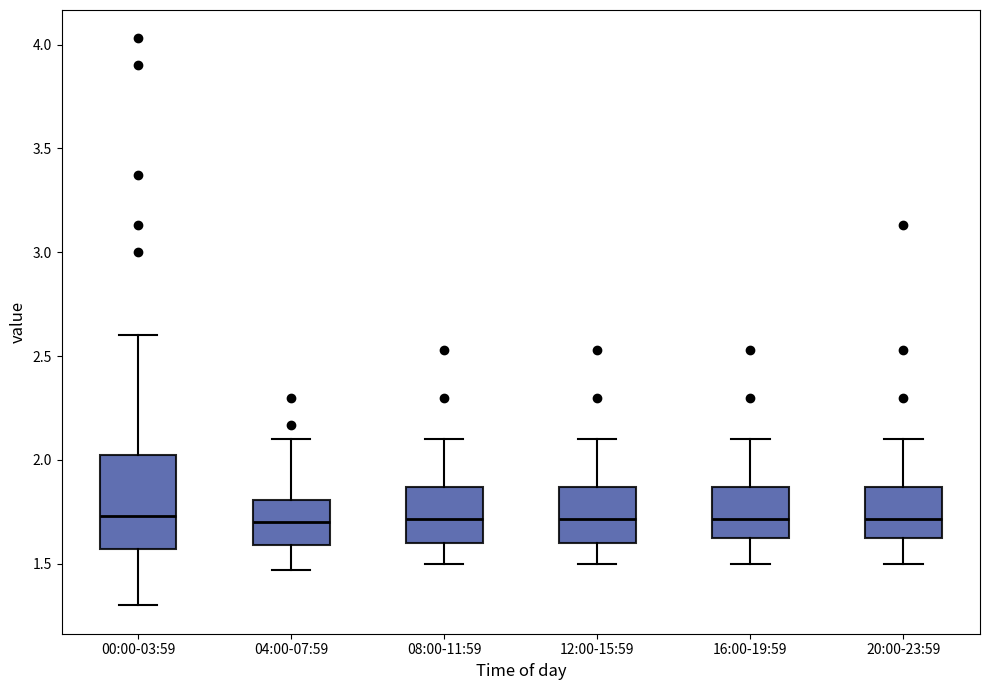

Reading left to right, transcribe this box plot: for each box, give where its median line is, the range the box spans, and where its two whiskers end, as read against the y-axis. The values are not printed on the chart, so give them approximately, as read against the axis.

00:00-03:59: median 1.75, box 1.55 to 2.05, whiskers 1.30 to 2.60
04:00-07:59: median 1.70, box 1.60 to 1.80, whiskers 1.45 to 2.10
08:00-11:59: median 1.70, box 1.60 to 1.85, whiskers 1.50 to 2.10
12:00-15:59: median 1.70, box 1.60 to 1.85, whiskers 1.50 to 2.10
16:00-19:59: median 1.70, box 1.60 to 1.85, whiskers 1.50 to 2.10
20:00-23:59: median 1.70, box 1.60 to 1.85, whiskers 1.50 to 2.10